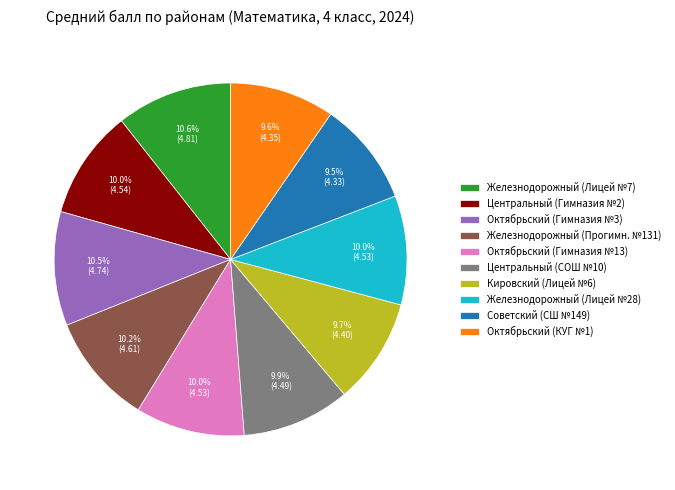

Does Железнодорожный (Лицей №7) account for over 50% of the chart?

No